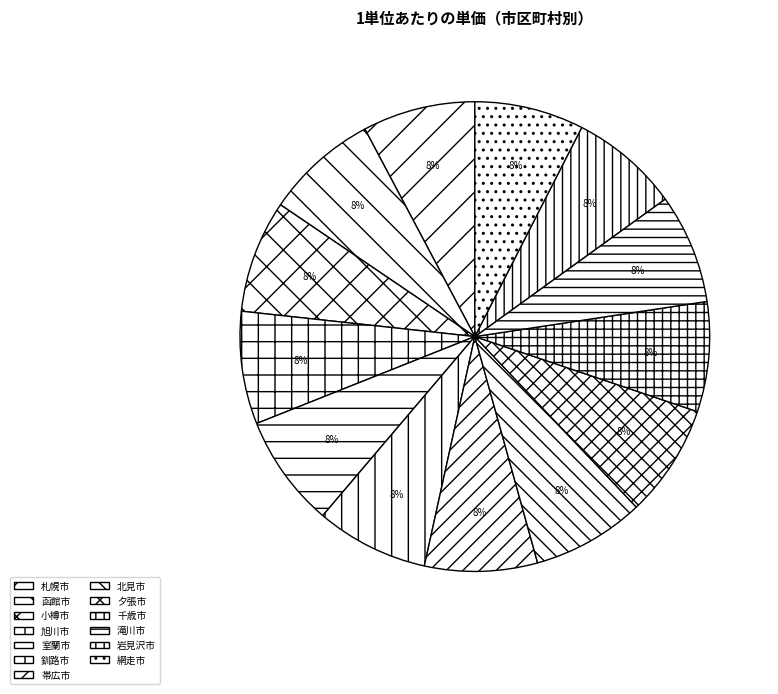

Is there any slice that represents more than half of the pie?

No